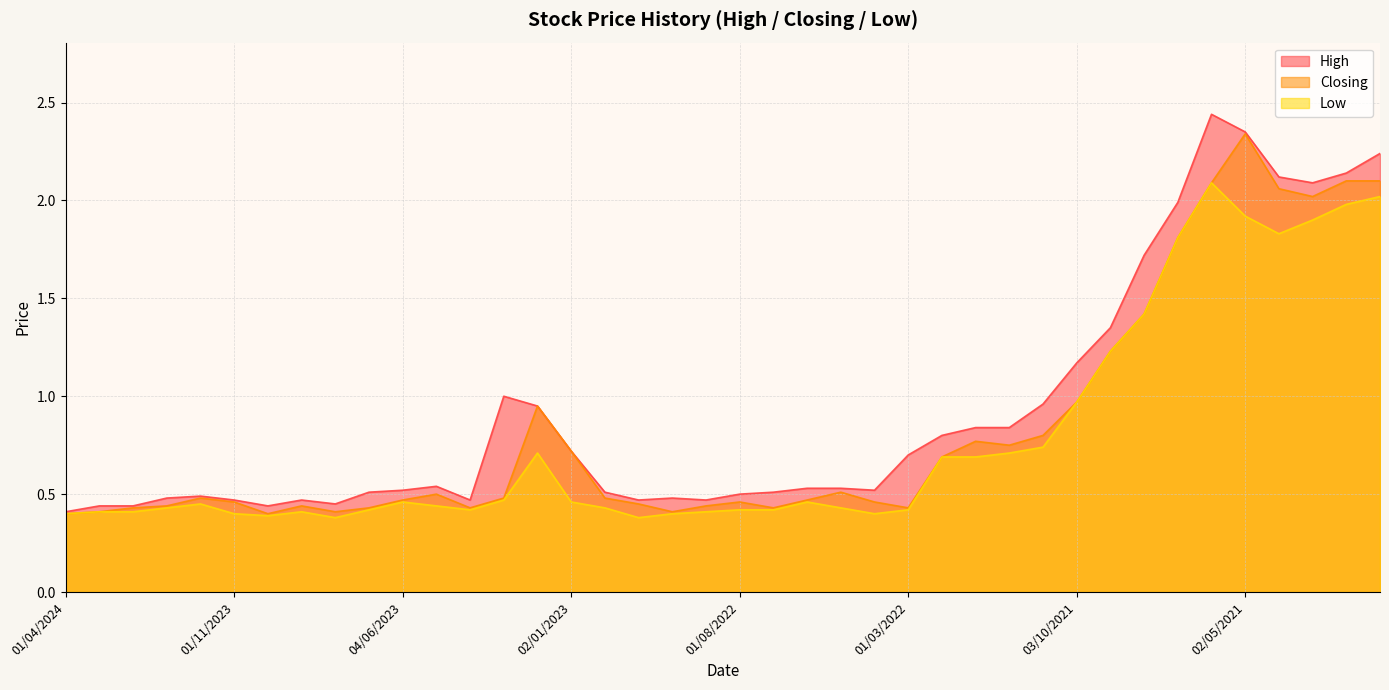

True or false: High and Closing intersect in this chart.

False